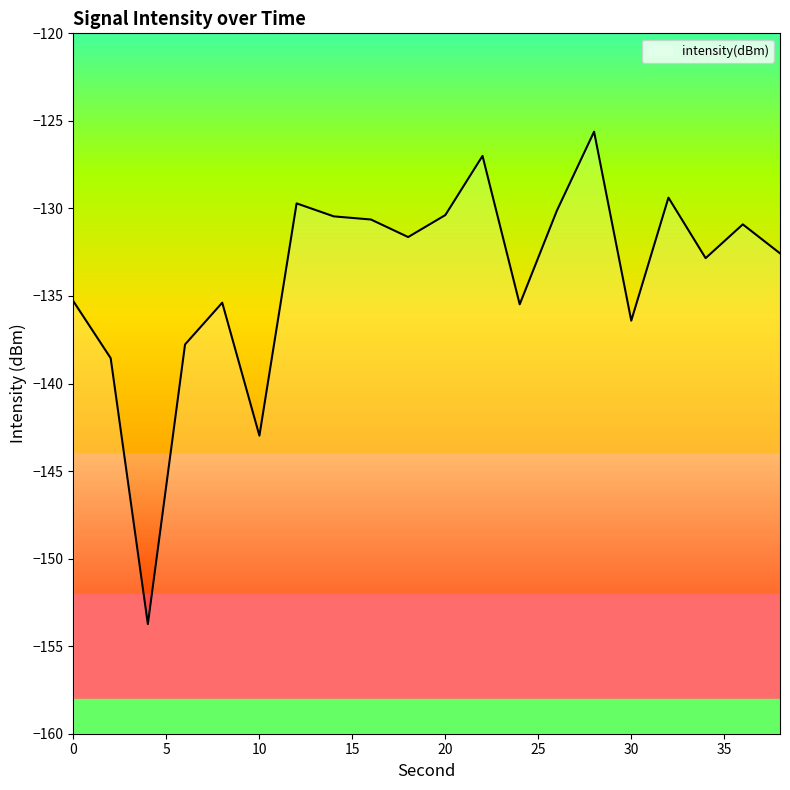

The value at 32 is -37.9. True or false?

False